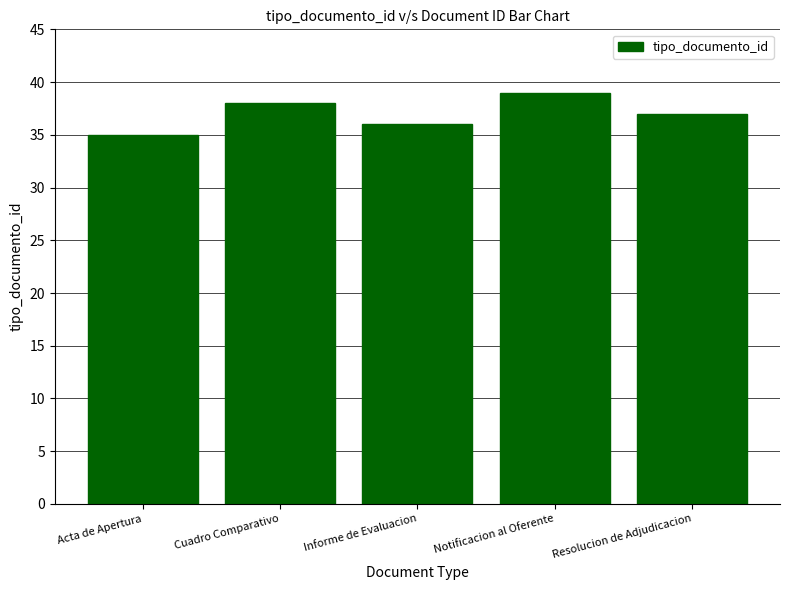

What is the average value?

37